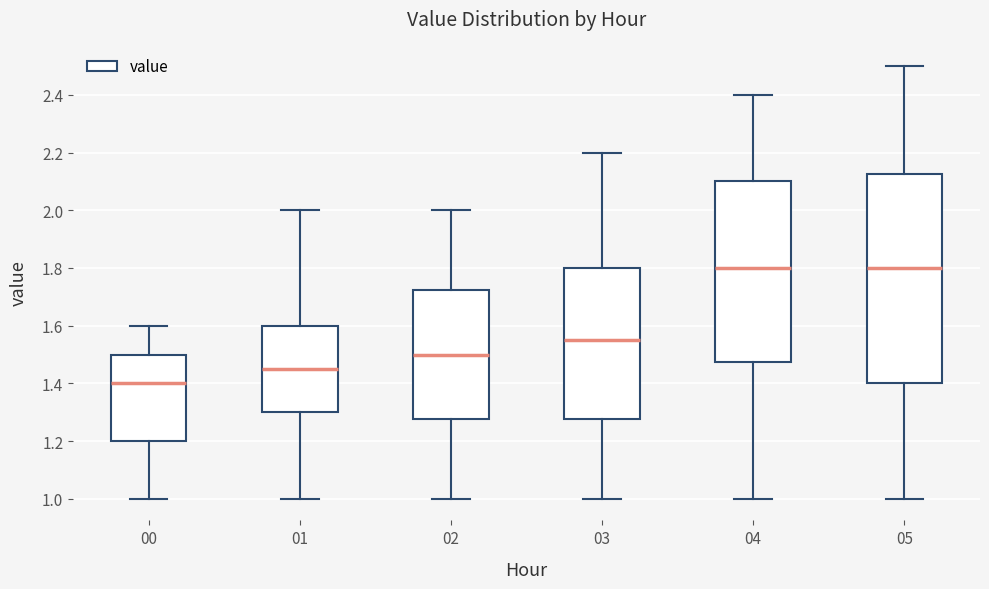

Reading left to right, read every box against the y-axis: the position of its median line, the range the box covers, and the ends of its whiskers. The values are not printed on the chart, so give them approximately, as read against the axis.

00: median 1.40, box 1.20 to 1.50, whiskers 1.00 to 1.60
01: median 1.46, box 1.30 to 1.60, whiskers 1.00 to 2.00
02: median 1.50, box 1.28 to 1.72, whiskers 1.00 to 2.00
03: median 1.56, box 1.28 to 1.80, whiskers 1.00 to 2.20
04: median 1.80, box 1.48 to 2.10, whiskers 1.00 to 2.40
05: median 1.80, box 1.40 to 2.12, whiskers 1.00 to 2.50